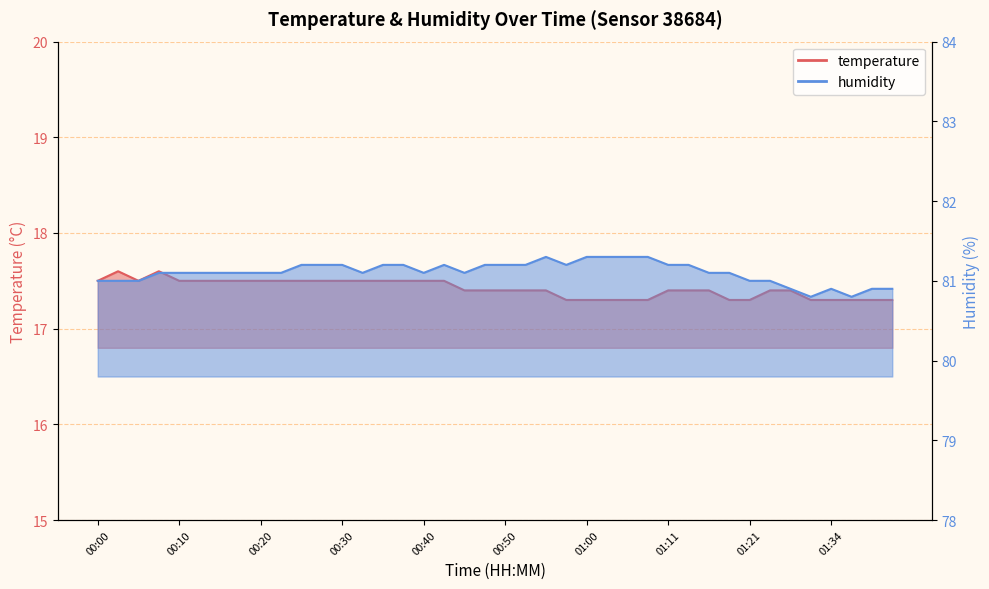

True or false: humidity has a value of 81.2 at 00:38.

True